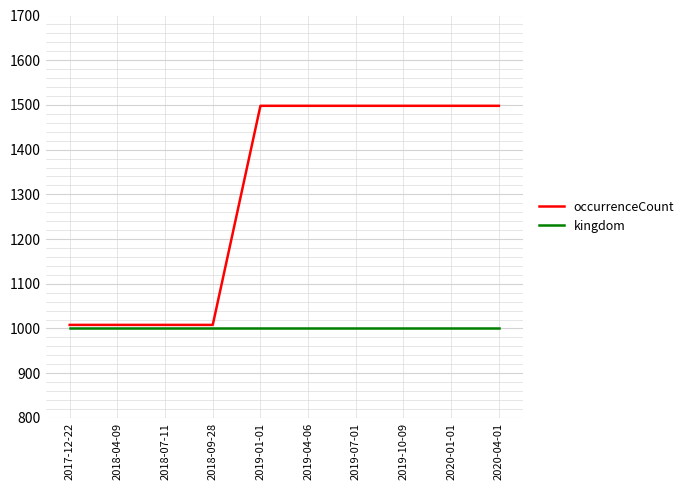

What is the difference between the highest and lowest values at 2020-04-01?

498